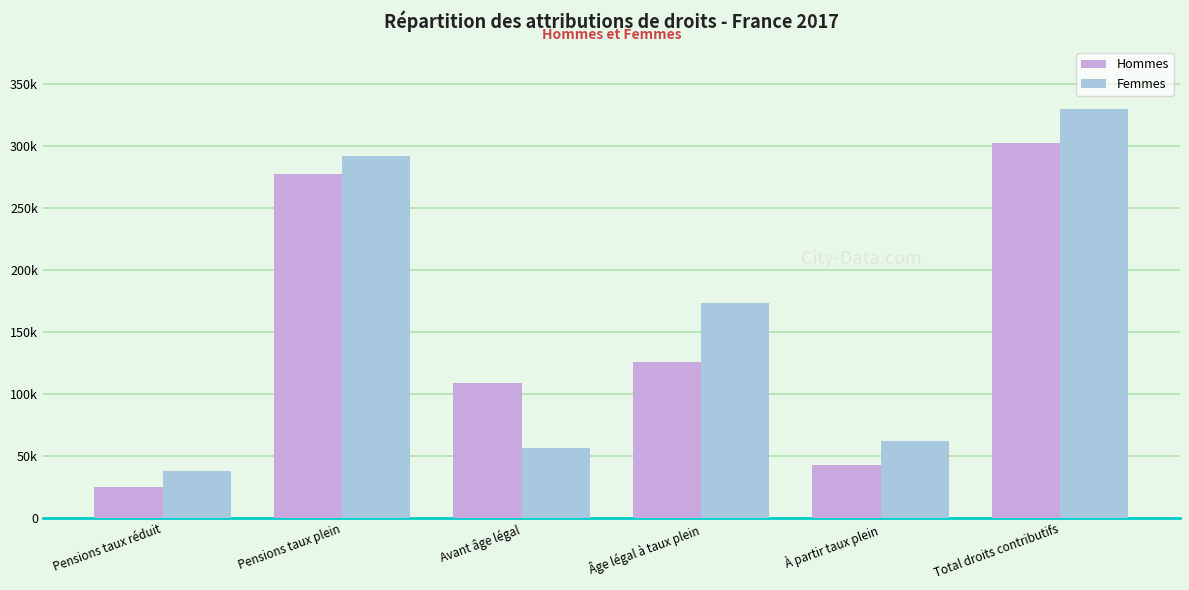

At Pensions taux réduit, list the series in order from smallest to largest.

Hommes, Femmes